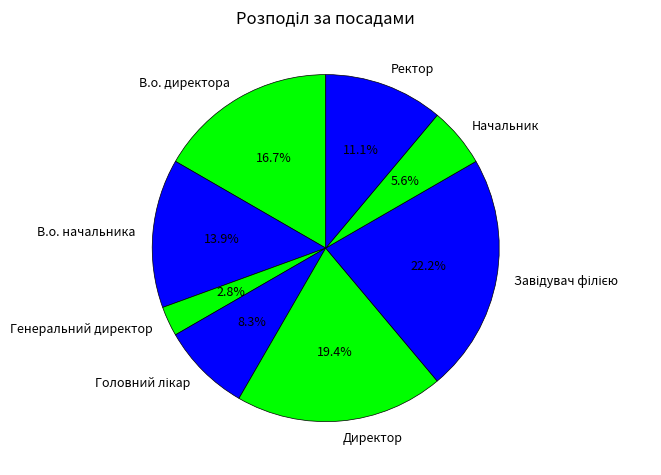

Does any single category account for the majority?

No